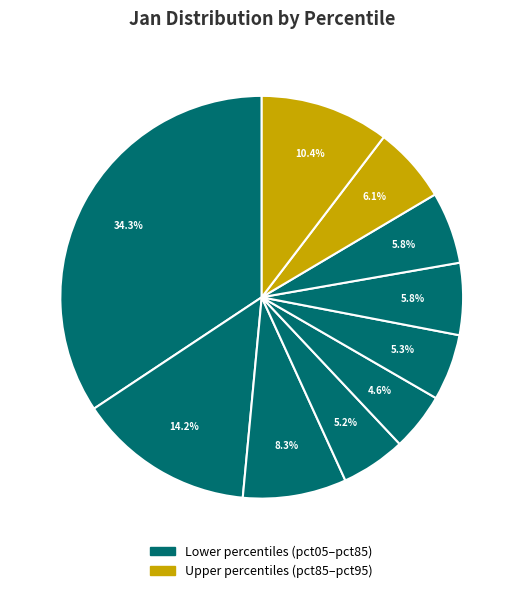

Rank the categories by value from highest to lowest.

pct05, pct15, pct95, pct25, pct85, pct65, pct75, pct55, pct35, pct45